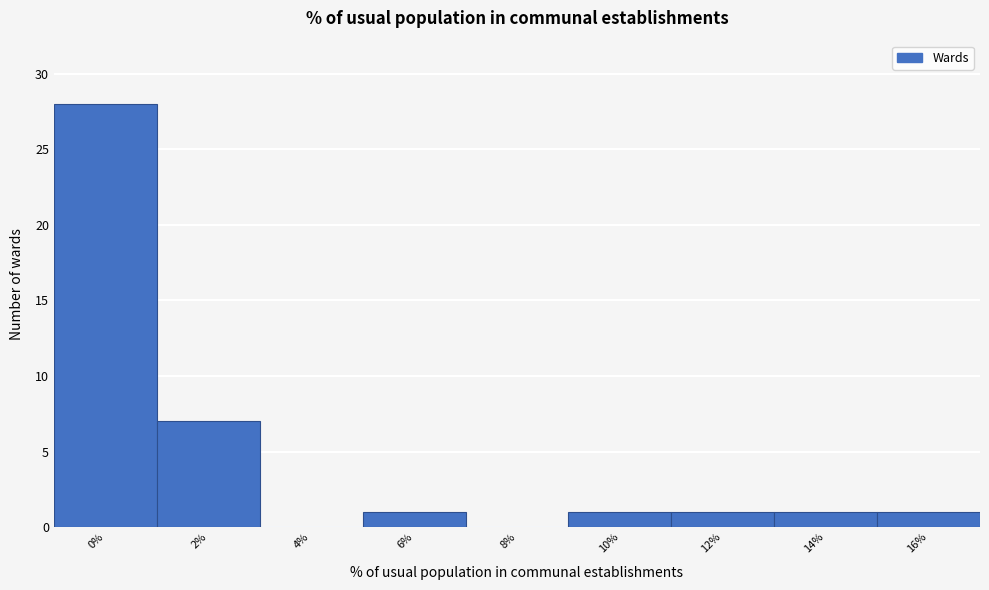

Reading left to right, extract all data points from this chart.

0%=28	2%=7	4%=0	6%=1	8%=0	10%=1	12%=1	14%=1	16%=1